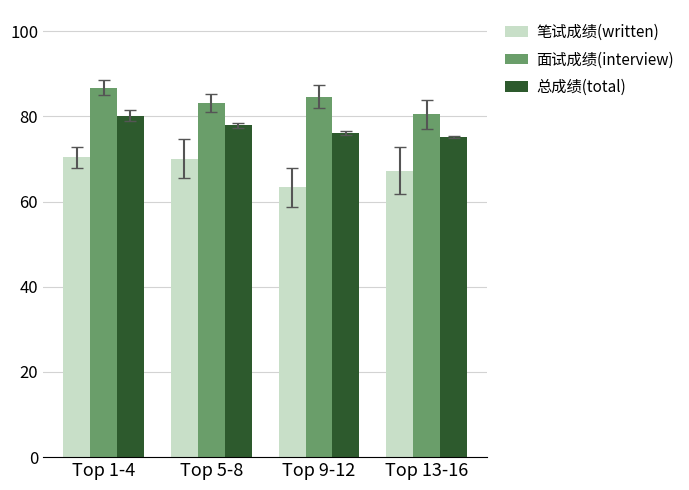

What is the label of the 3rd bar from the left?

Top 9-12